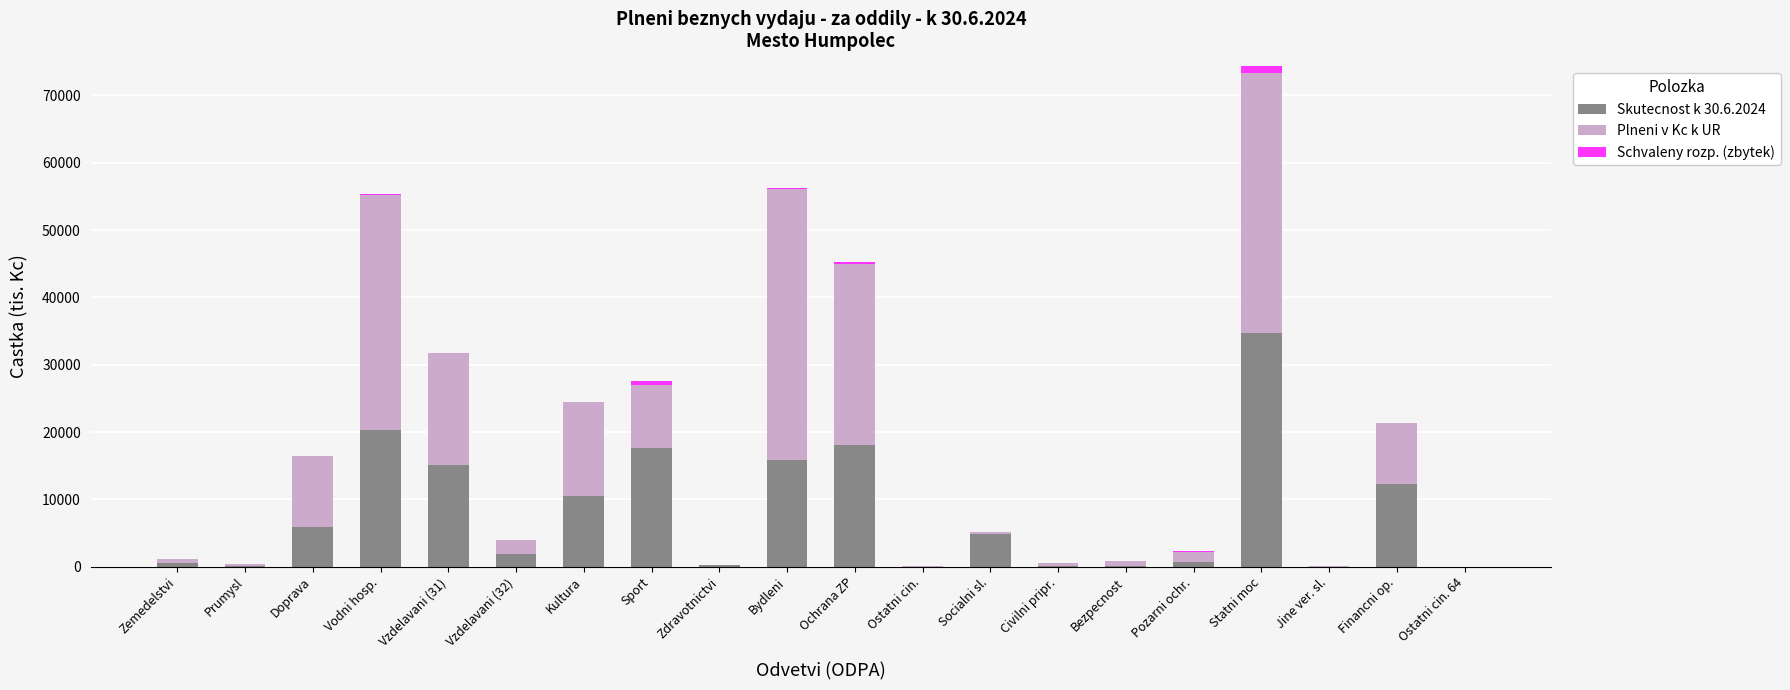

At which category is the sum across all series the highest?

Statni moc